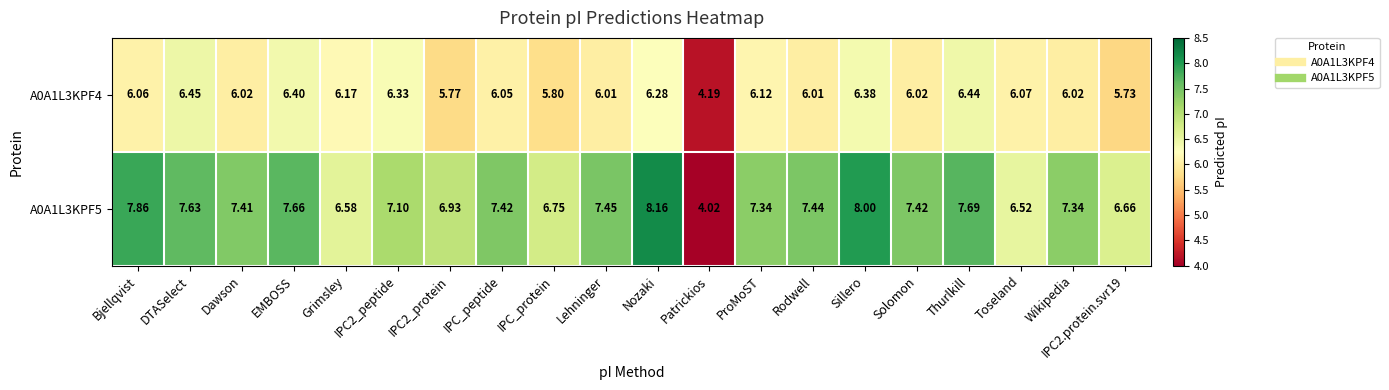

At which category does the chart reach its minimum across all series?

Patrickios